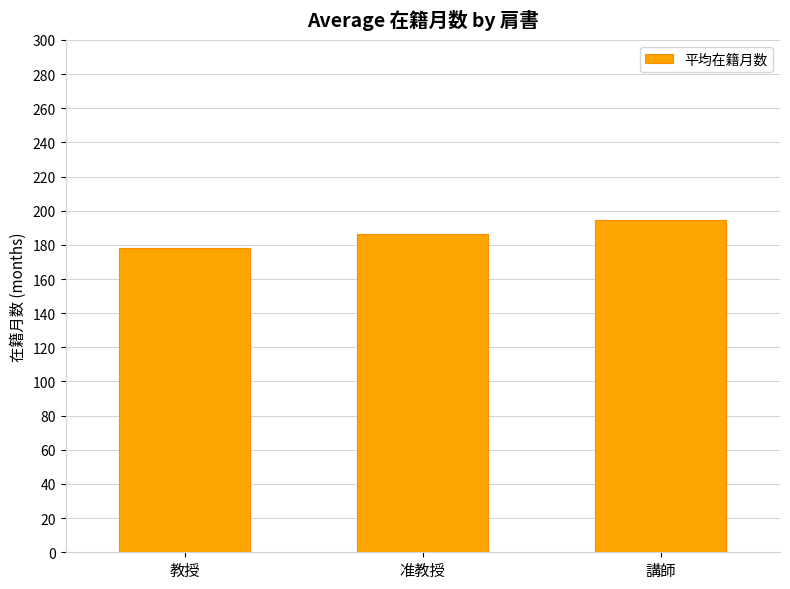

What is the minimum value shown in the chart?

178.4